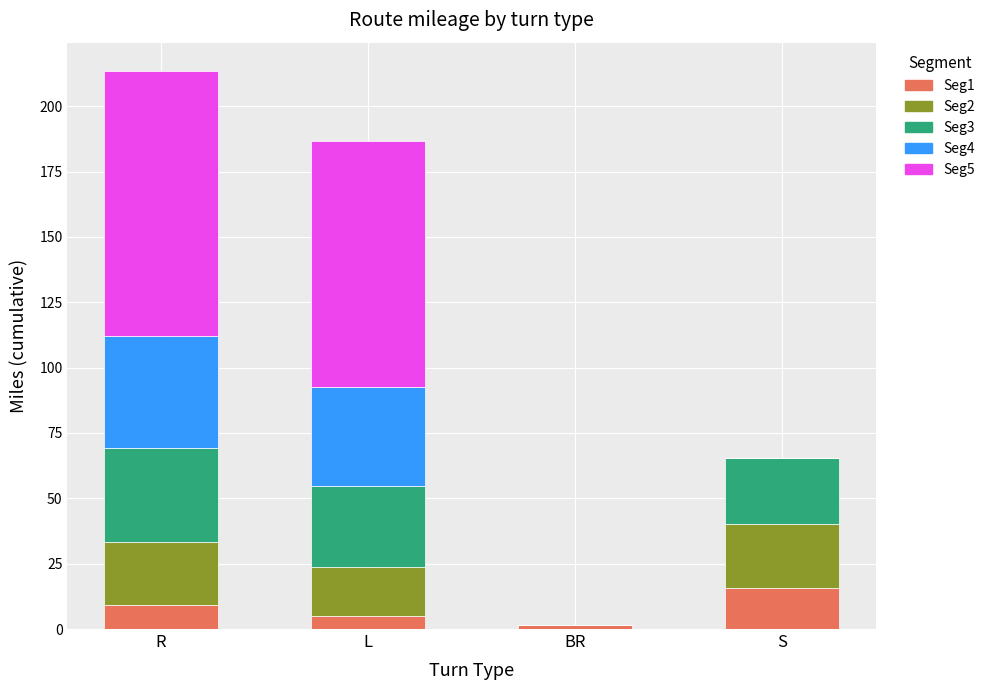

Count the number of data series in this chart.

5